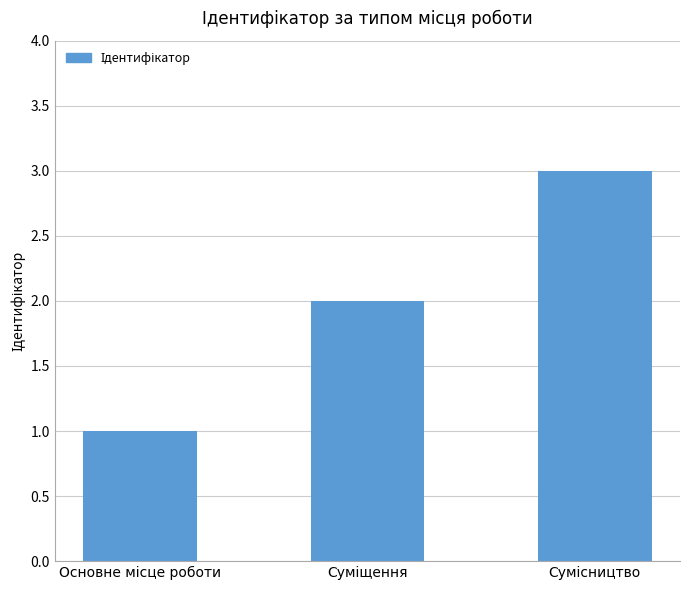

What is the maximum value shown in the chart?

3